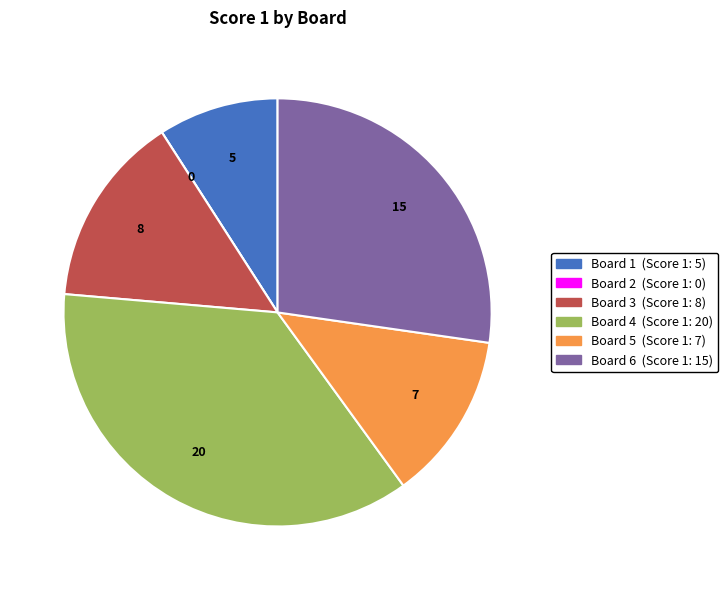

Combined, do Board 3 and Board 1 account for over 50%?

No